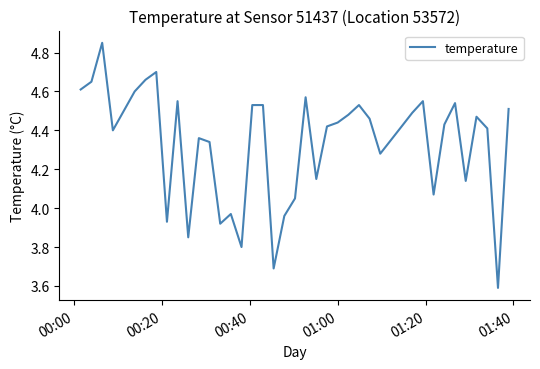

What is the difference between the maximum and minimum values?

1.3